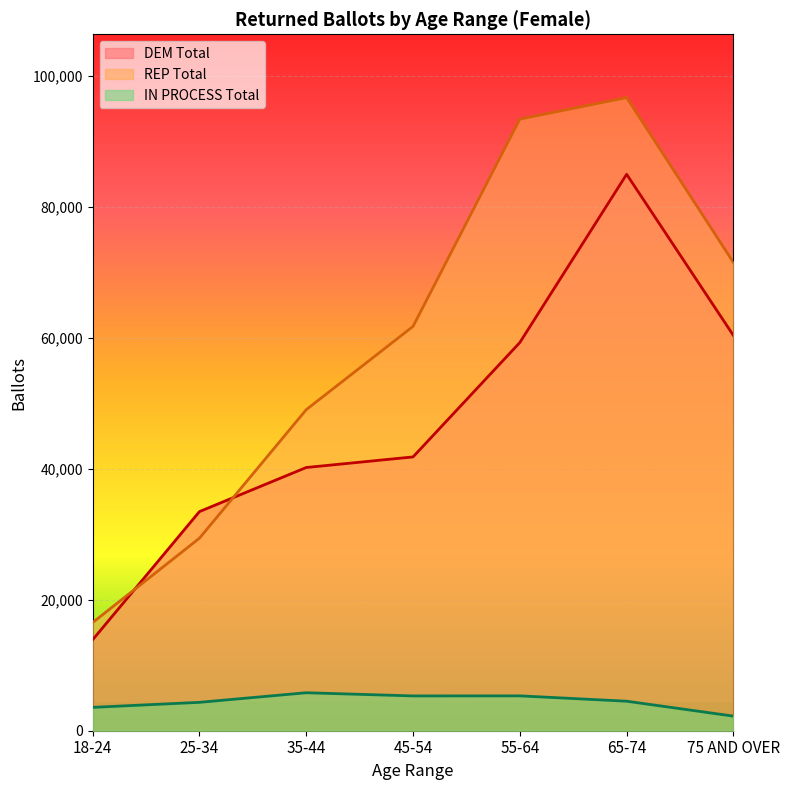

True or false: IN PROCESS Total and REP Total cross at least once.

False